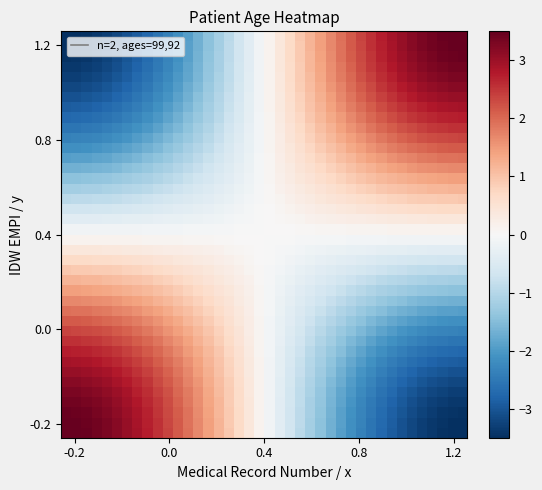

How many data points does each series have?

40